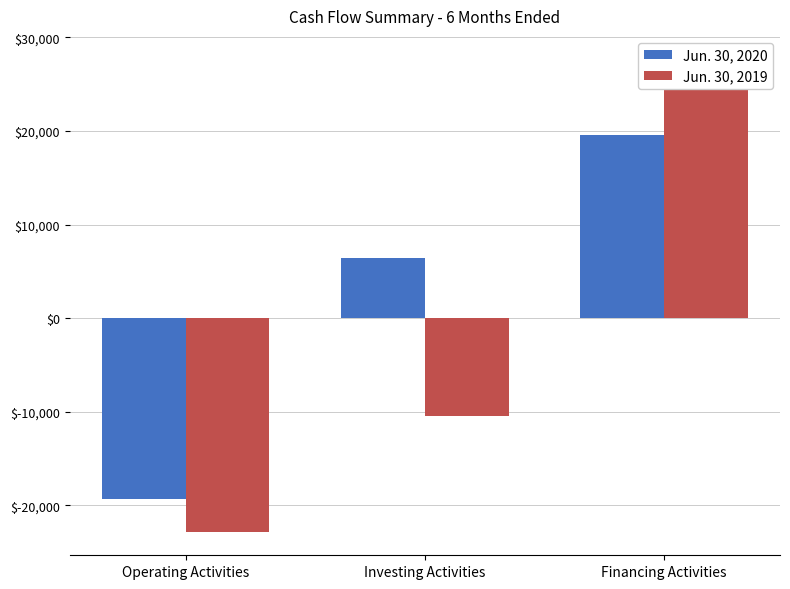

What is the label of the 1st bar from the left?

Operating Activities